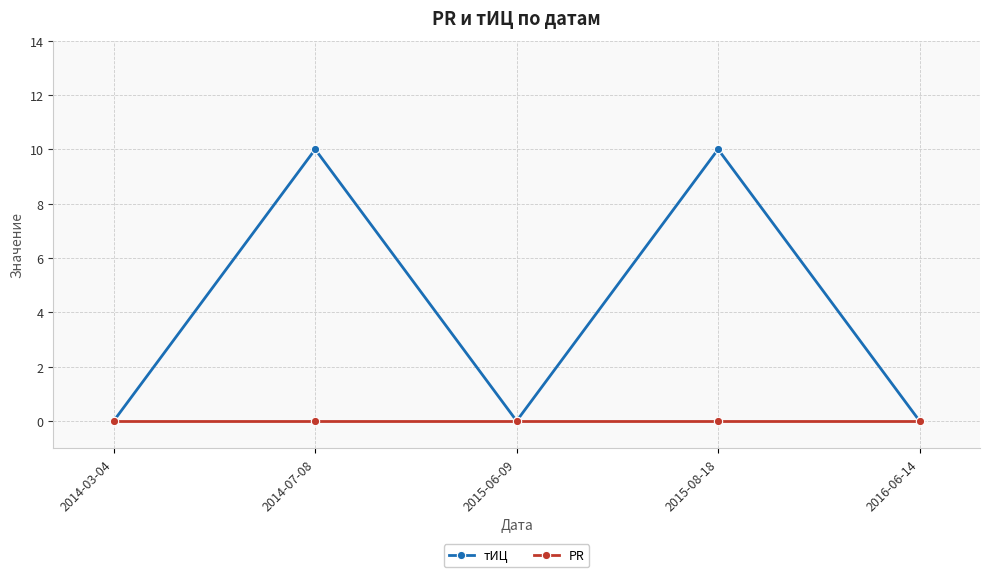

Is it true that тИЦ equals 0 at 2015-06-09?

True